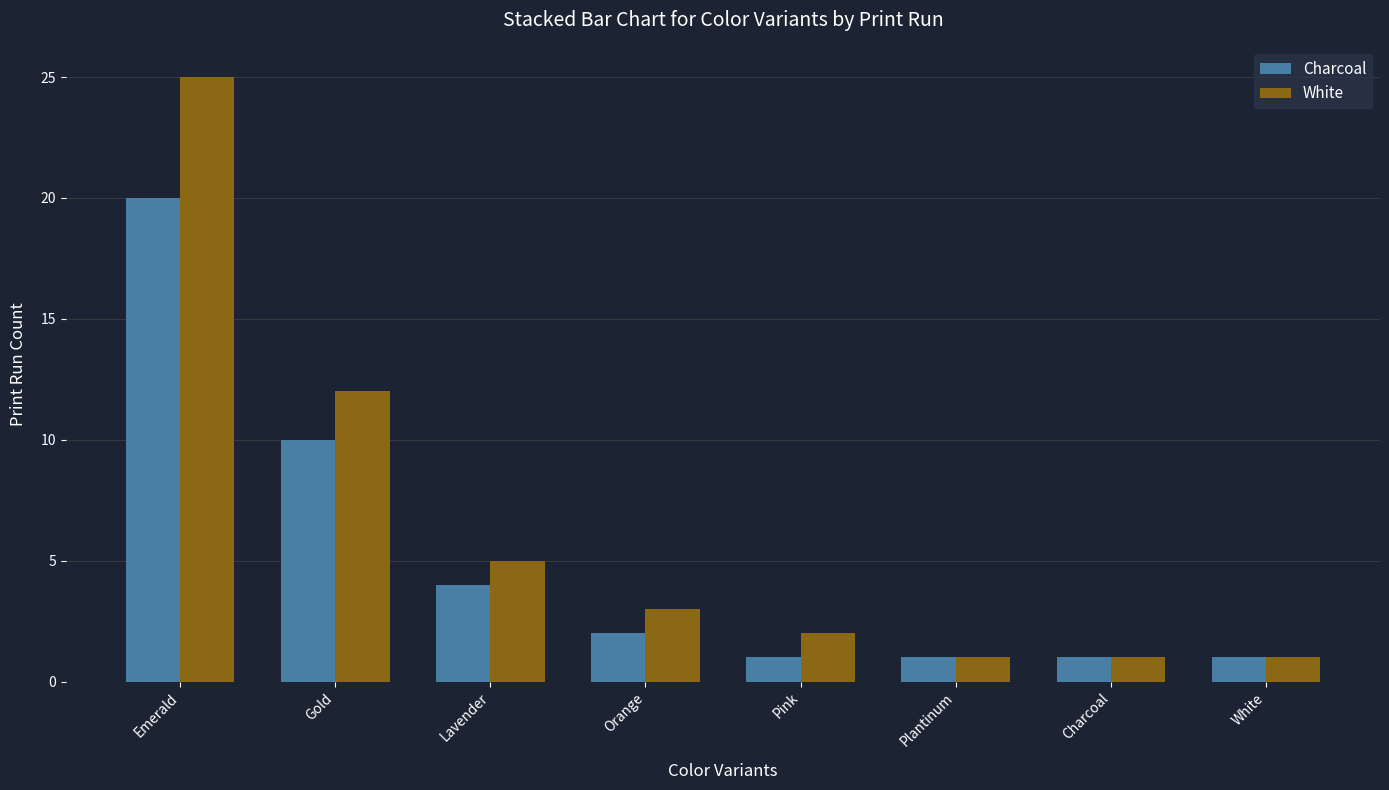

Rank the series by their average value, from highest to lowest.

White, Charcoal